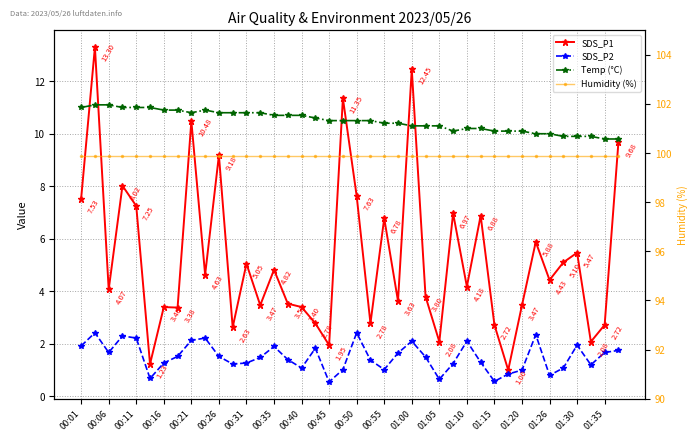

Reading left to right, extract all data points from this chart.

SDS_P1: 7.5	13.3	4.1	8.0	7.2	1.2	3.4	3.4	10.5	4.6	9.2	2.6	5.0	3.5	4.8	3.5	3.4	2.8	1.9	11.3	7.6	2.8	6.8	3.6	12.4	3.8	2.1	7.0	4.2	6.9	2.7	1.0	3.5	5.9	4.4	5.1	5.5	2.1	2.7	9.7
SDS_P2: 1.9	2.4	1.7	2.3	2.2	0.7	1.3	1.5	2.1	2.2	1.5	1.2	1.3	1.5	1.9	1.4	1.1	1.8	0.6	1.0	2.4	1.4	1.0	1.6	2.1	1.5	0.7	1.2	2.1	1.3	0.6	0.8	1.0	2.4	0.8	1.1	1.9	1.2	1.7	1.8
Temp (°C): 11.0	11.1	11.1	11.0	11.0	11.0	10.9	10.9	10.8	10.9	10.8	10.8	10.8	10.8	10.7	10.7	10.7	10.6	10.5	10.5	10.5	10.5	10.4	10.4	10.3	10.3	10.3	10.1	10.2	10.2	10.1	10.1	10.1	10.0	10.0	9.9	9.9	9.9	9.8	9.8
Humidity (%): 99.9	99.9	99.9	99.9	99.9	99.9	99.9	99.9	99.9	99.9	99.9	99.9	99.9	99.9	99.9	99.9	99.9	99.9	99.9	99.9	99.9	99.9	99.9	99.9	99.9	99.9	99.9	99.9	99.9	99.9	99.9	99.9	99.9	99.9	99.9	99.9	99.9	99.9	99.9	99.9